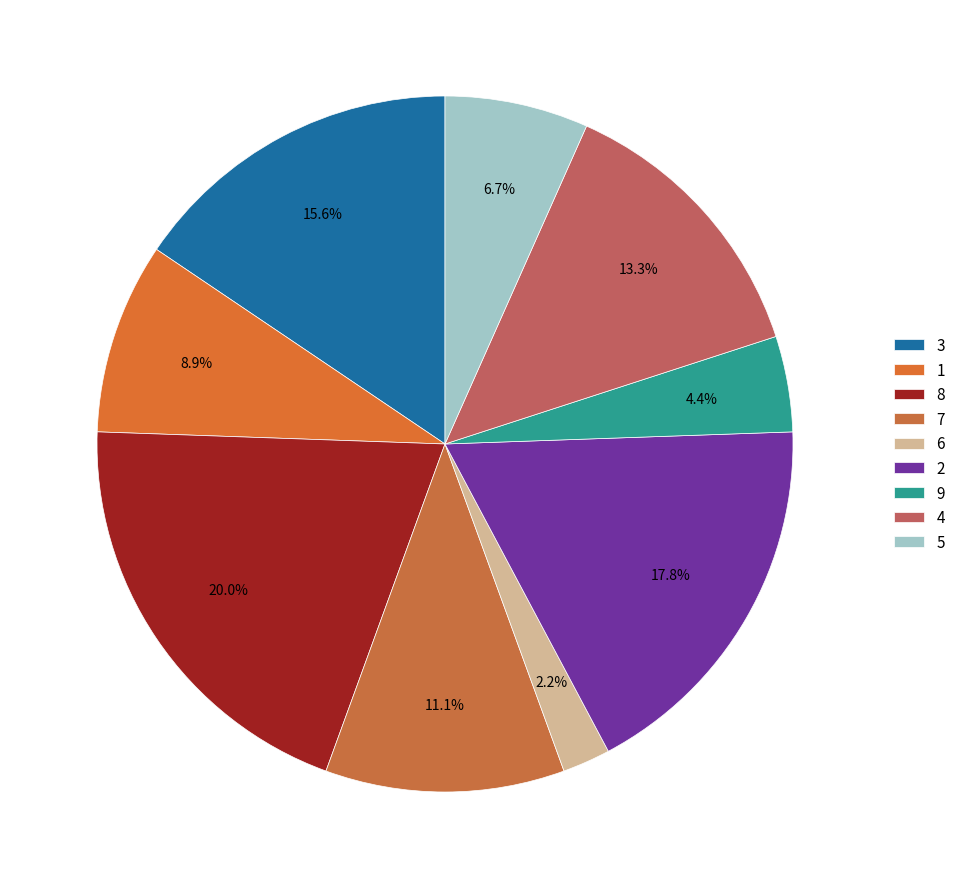

Count the number of slices in the pie.

9